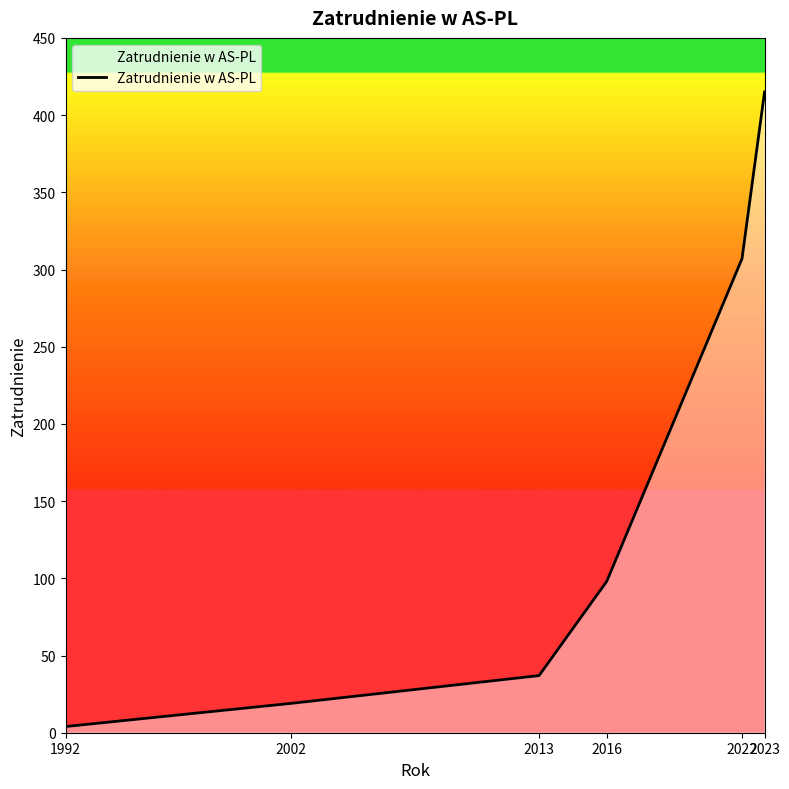

What is the sum of the values at 2022 and 2002?

326